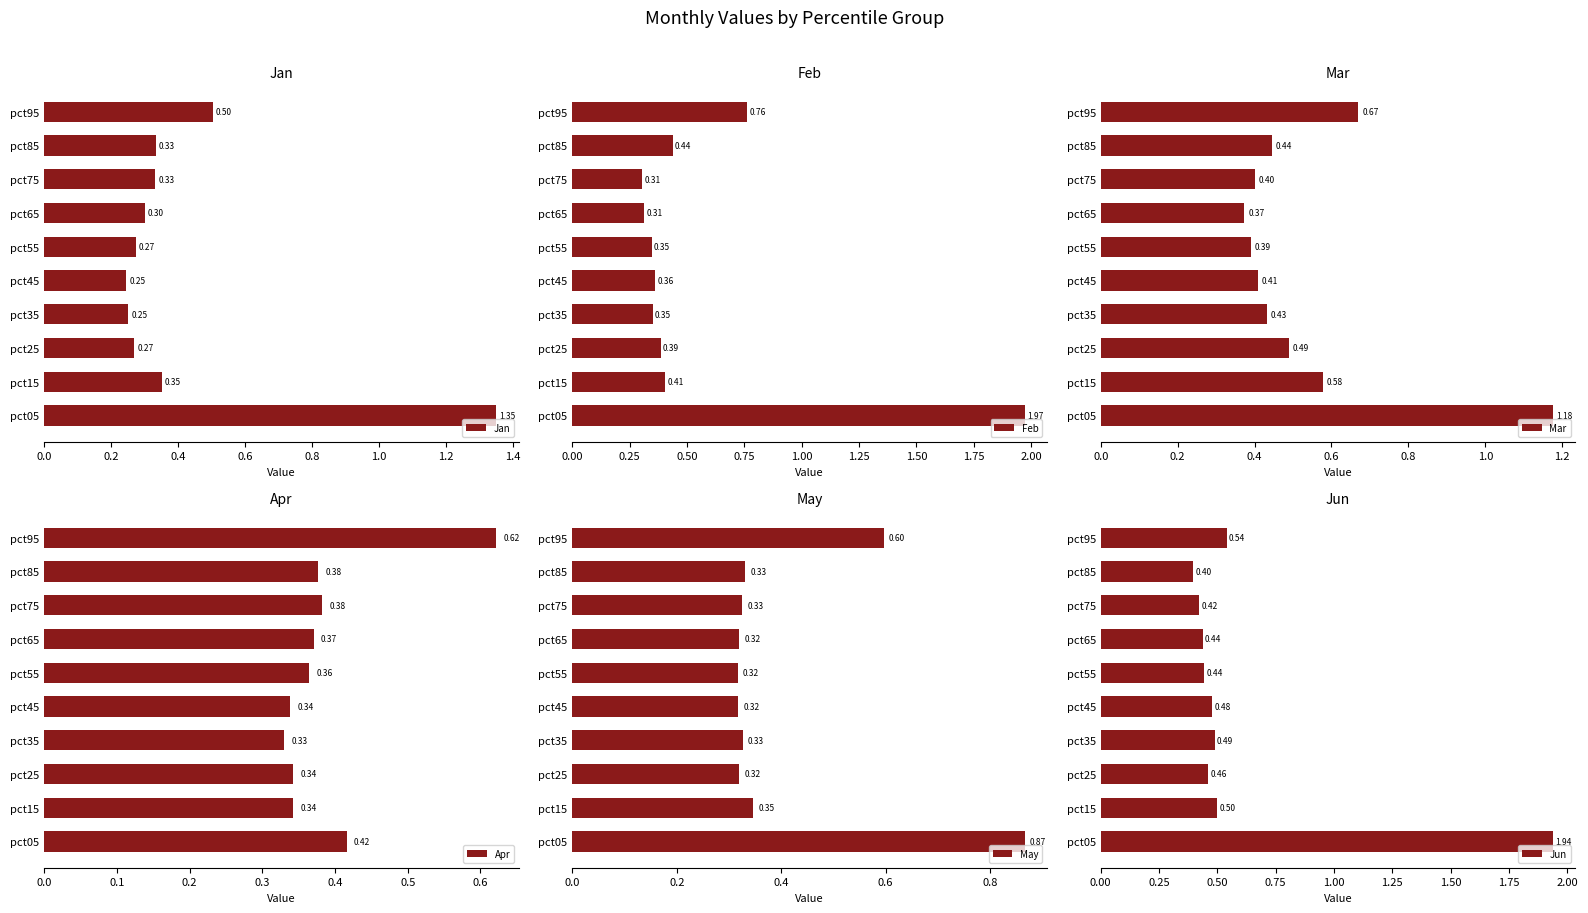

What is the difference between the Jan values at pct05 and pct15?

1.0